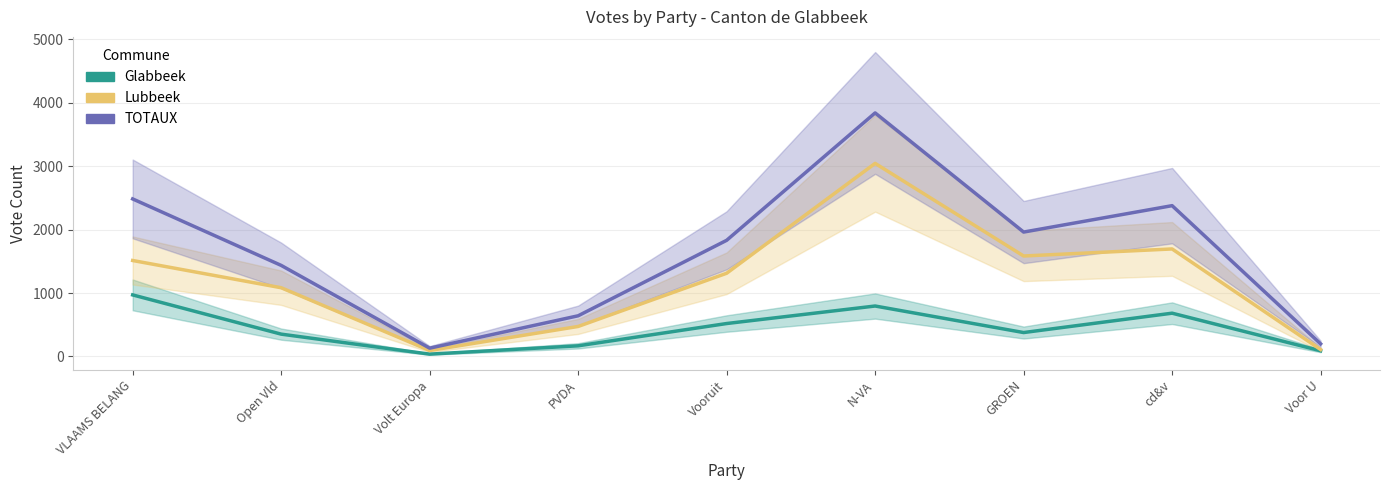

How many interior local peaks does the TOTAUX series have?

2